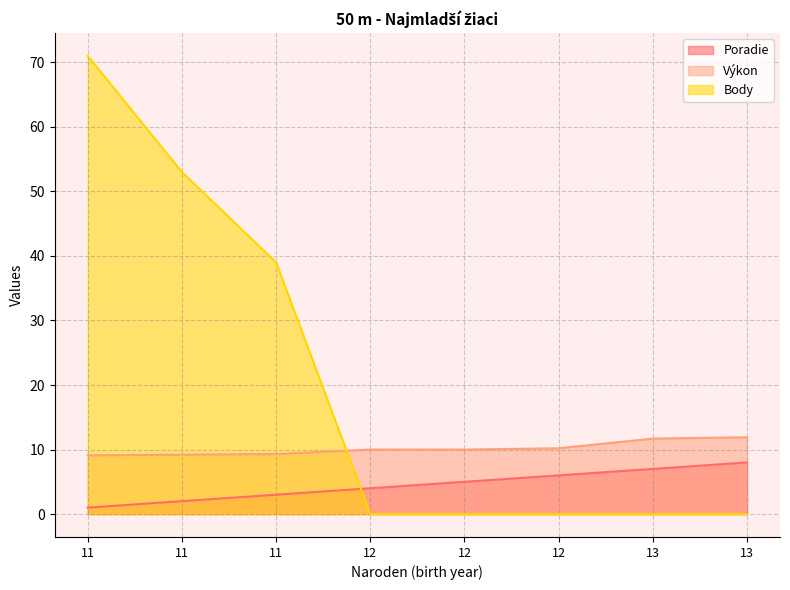

Where is Body nearest to the value 35?

11